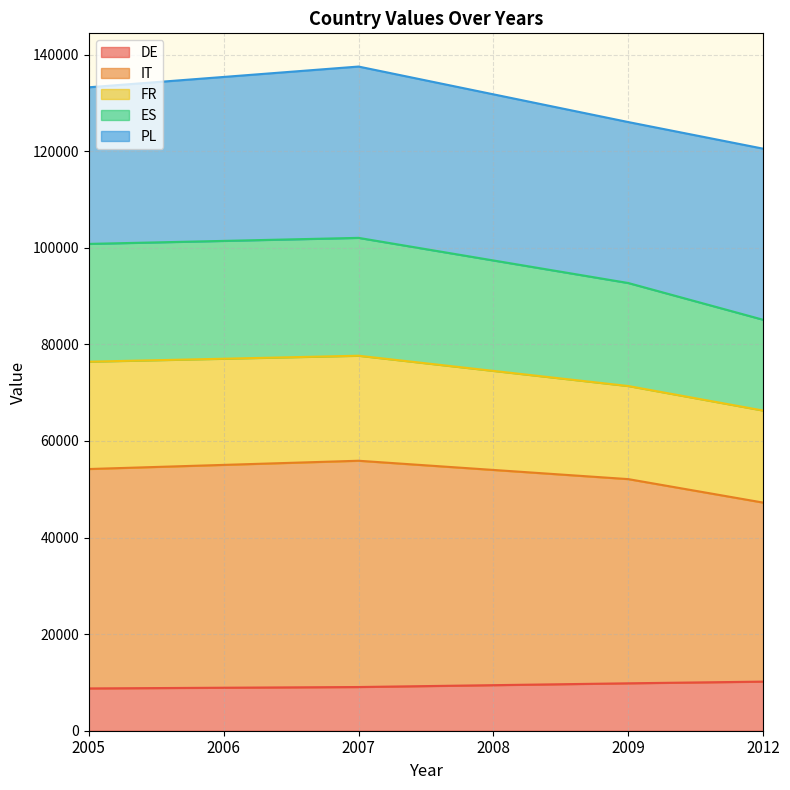

The value of DE at 2008 is 9434. True or false?

True